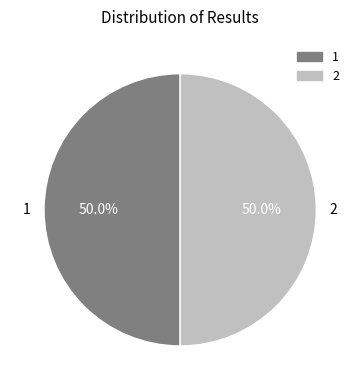

Count the number of slices in the pie.

2